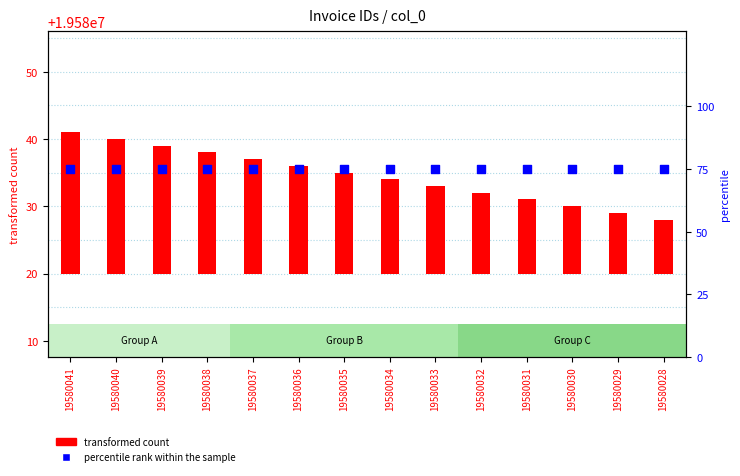

What is the total value across all series at 19580035?

90